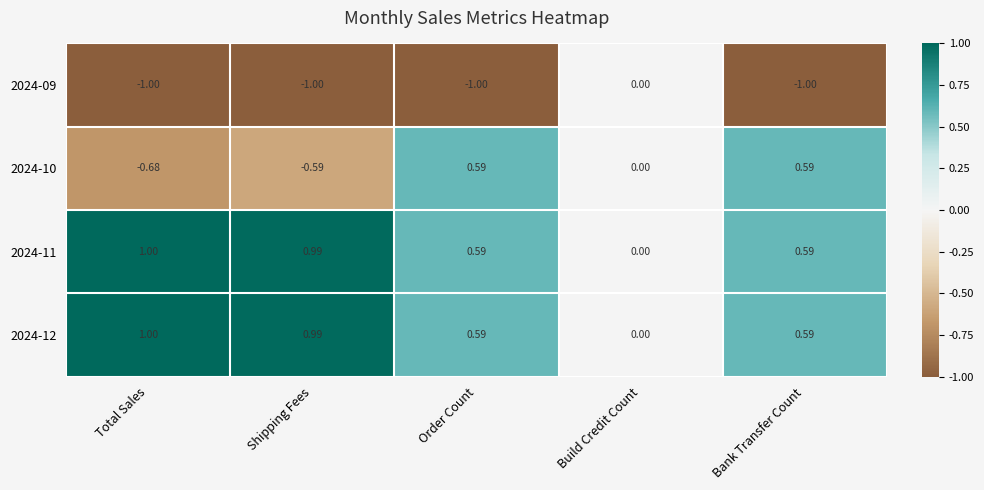

Is the value of 2024-09 at Shipping Fees greater than the value of 2024-10 at Total Sales?

No